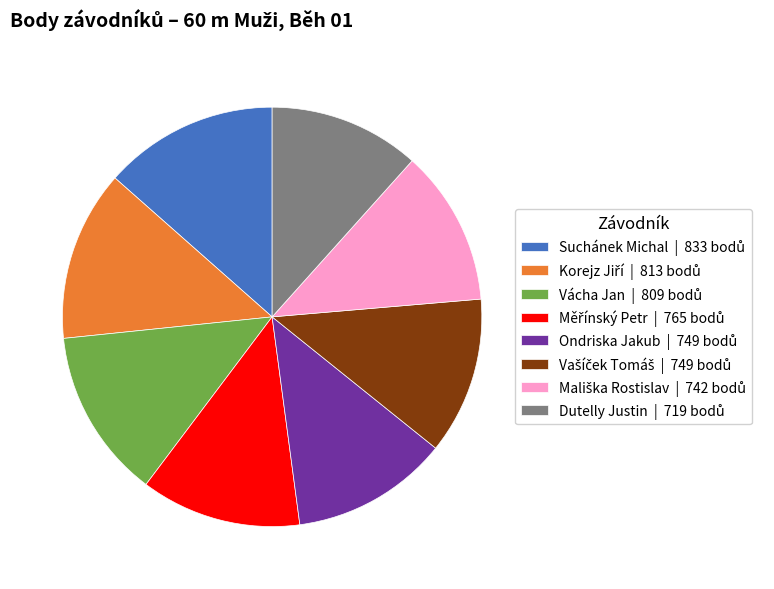

Is there a majority slice in this chart?

No